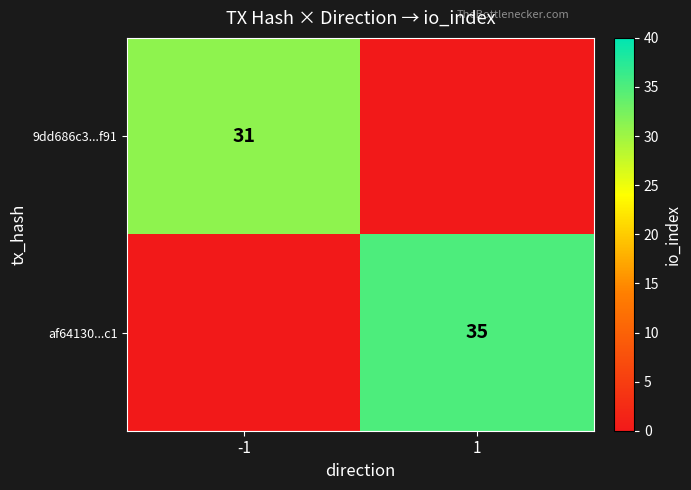

What is the difference between the highest and lowest values at 1?

35